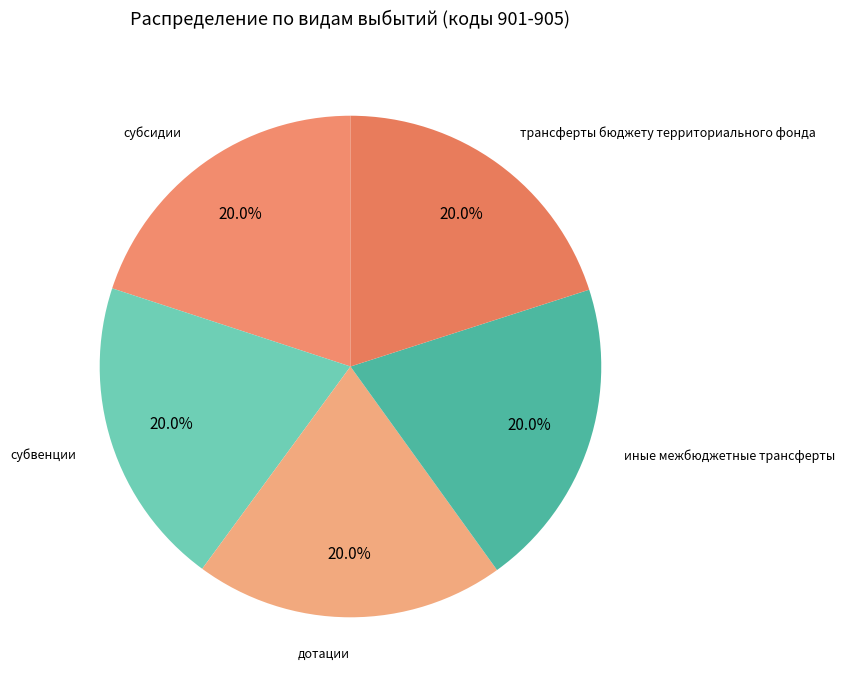

Is there any slice that represents more than half of the pie?

No